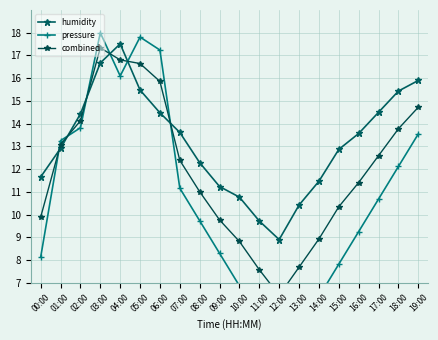

At which label does pressure first exceed 10?

01:00